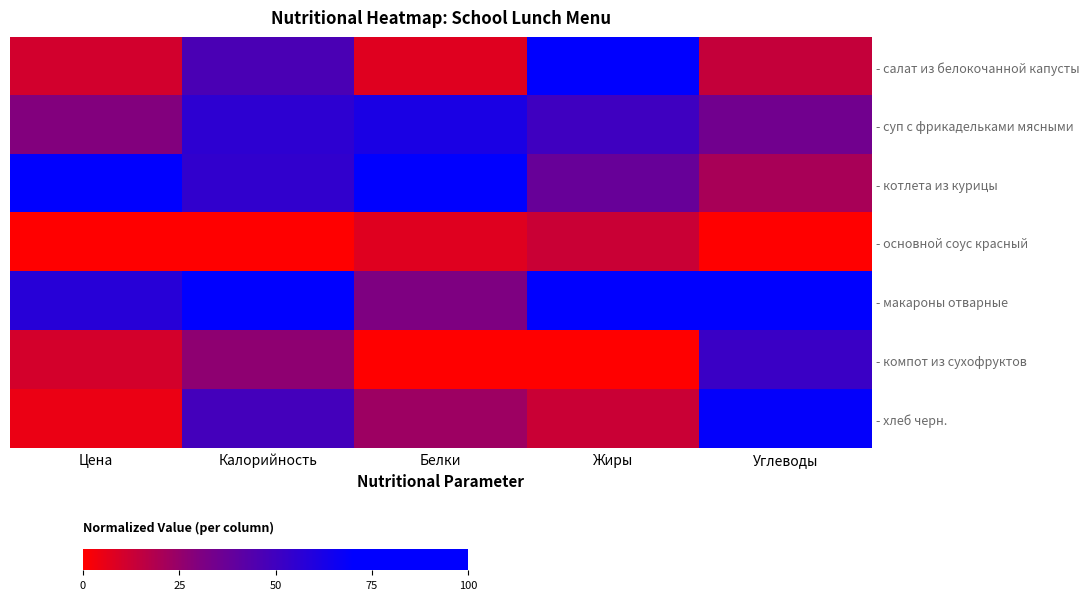

Rank the series at Цена from lowest to highest value.

- основной соус красный, - хлеб черн., - компот из сухофруктов, - салат из белокочанной капусты, - суп с фрикадельками мясными, - макароны отварные, - котлета из курицы